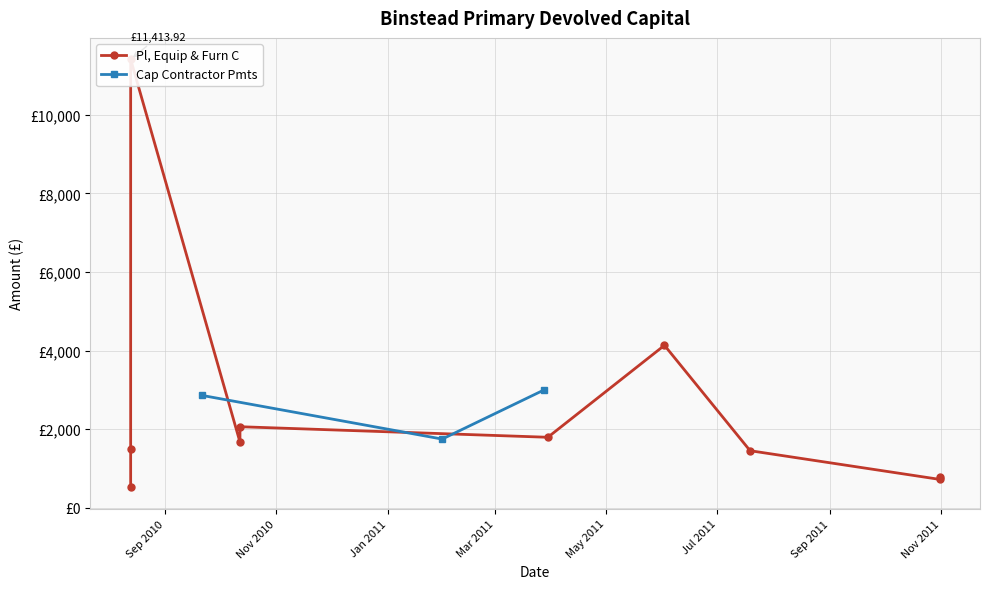

Rank the categories by value from lowest to highest.

2010-08-13, 2011-10-31, 2011-10-31, 2011-07-19, 2010-08-13, 2010-10-12, 2011-01-31, 2011-03-30, 2010-10-12, 2010-09-21, 2011-03-28, 2011-06-02, 2010-08-13